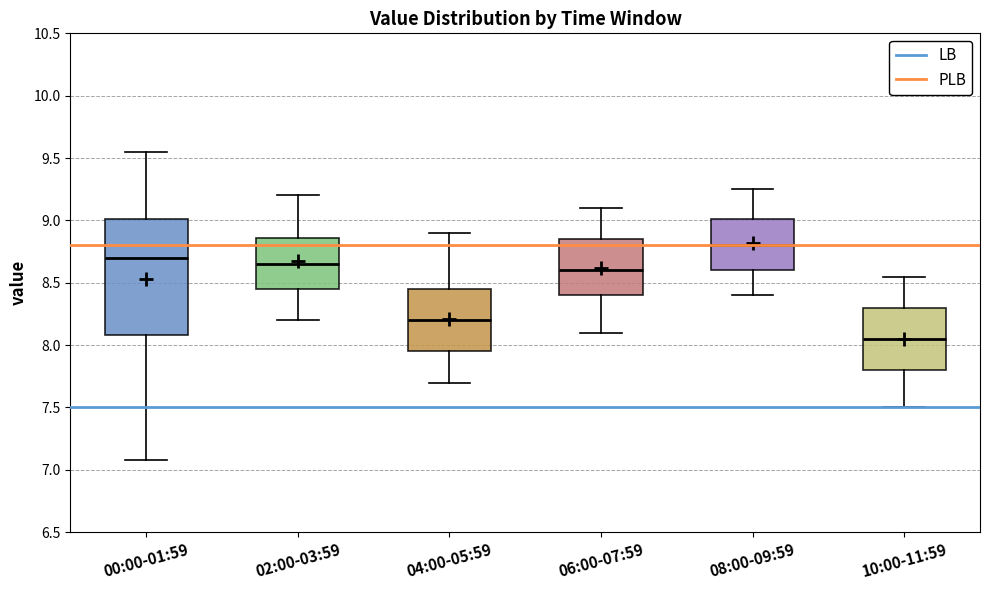

Reading left to right, transcribe this box plot: for each box, give where its median line is, the range the box spans, and where its two whiskers end, as read against the y-axis. The values are not printed on the chart, so give them approximately, as read against the axis.

00:00-01:59: median 8.70, box 8.10 to 9.00, whiskers 7.10 to 9.55
02:00-03:59: median 8.65, box 8.45 to 8.85, whiskers 8.20 to 9.20
04:00-05:59: median 8.20, box 7.95 to 8.45, whiskers 7.70 to 8.90
06:00-07:59: median 8.60, box 8.40 to 8.85, whiskers 8.10 to 9.10
08:00-09:59: median 8.80, box 8.60 to 9.00, whiskers 8.40 to 9.25
10:00-11:59: median 8.05, box 7.80 to 8.30, whiskers 7.50 to 8.55